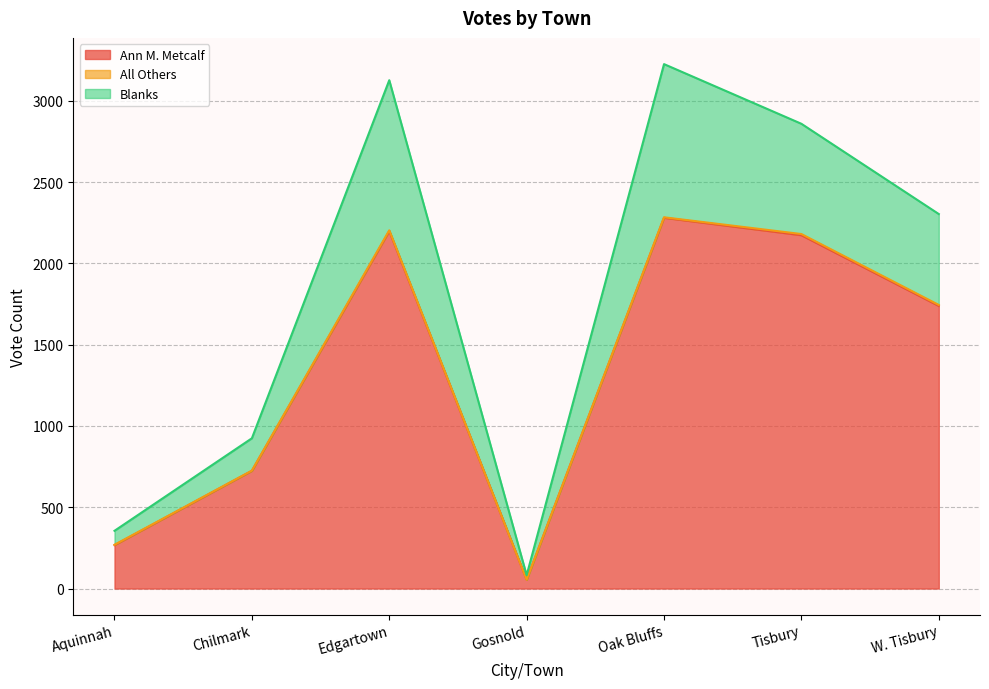

At which label does Ann M. Metcalf reach its peak?

Oak Bluffs